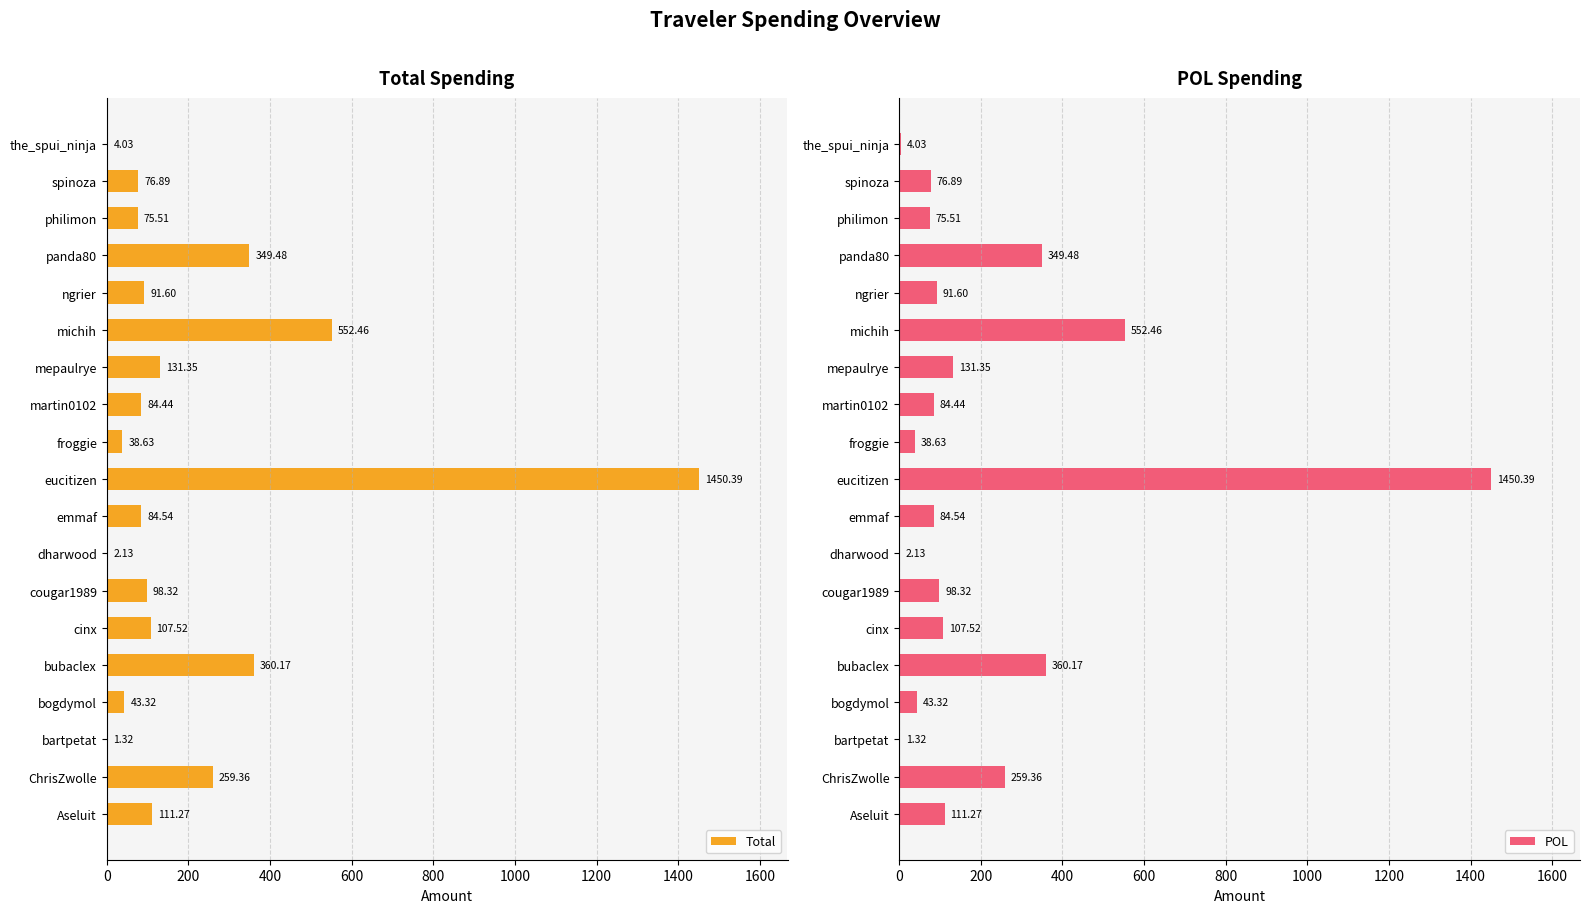

What is the sum of all Total values?

3922.7